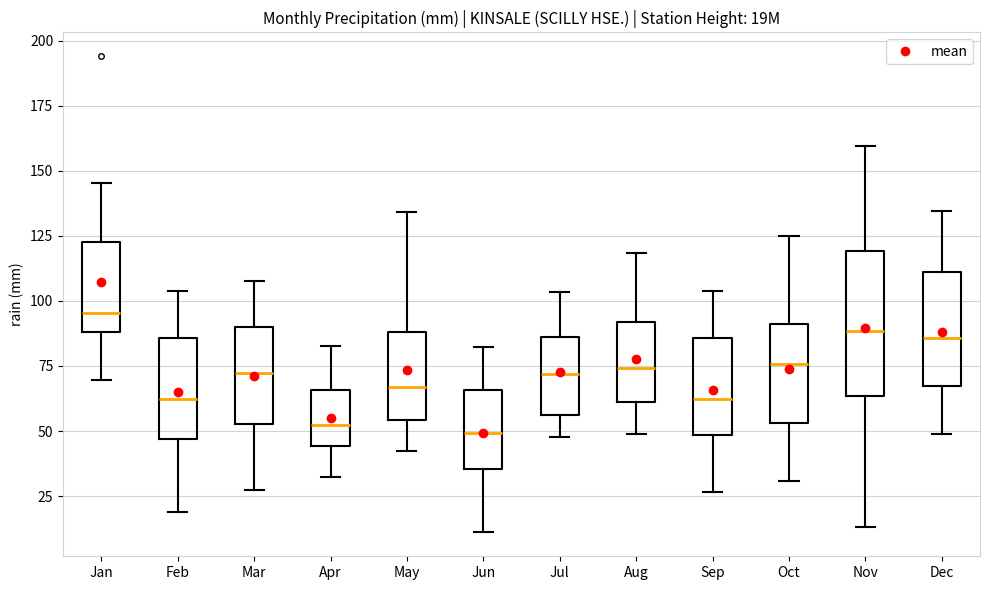

Reading left to right, transcribe this box plot: for each box, give where its median line is, the range the box spans, and where its two whiskers end, as read against the y-axis. The values are not printed on the chart, so give them approximately, as read against the axis.

Jan: median 95, box 90 to 125, whiskers 70 to 145
Feb: median 60, box 45 to 85, whiskers 20 to 105
Mar: median 70, box 55 to 90, whiskers 25 to 110
Apr: median 50, box 45 to 65, whiskers 30 to 85
May: median 65, box 55 to 90, whiskers 40 to 135
Jun: median 50, box 35 to 65, whiskers 10 to 80
Jul: median 70, box 55 to 85, whiskers 50 to 105
Aug: median 75, box 60 to 90, whiskers 50 to 120
Sep: median 60, box 50 to 85, whiskers 25 to 105
Oct: median 75, box 55 to 90, whiskers 30 to 125
Nov: median 90, box 65 to 120, whiskers 15 to 160
Dec: median 85, box 65 to 110, whiskers 50 to 135